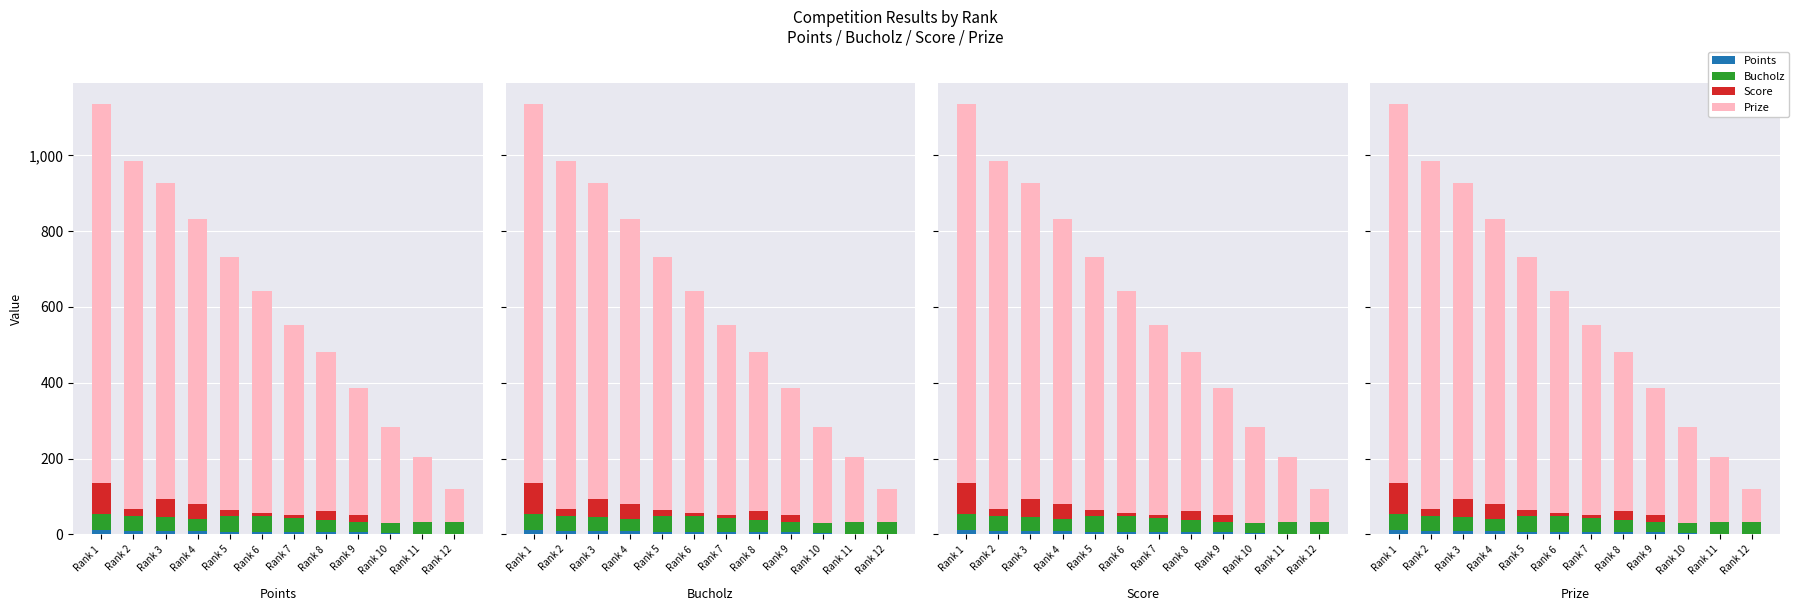

Is it true that Prize equals 72 at Rank 9?

False